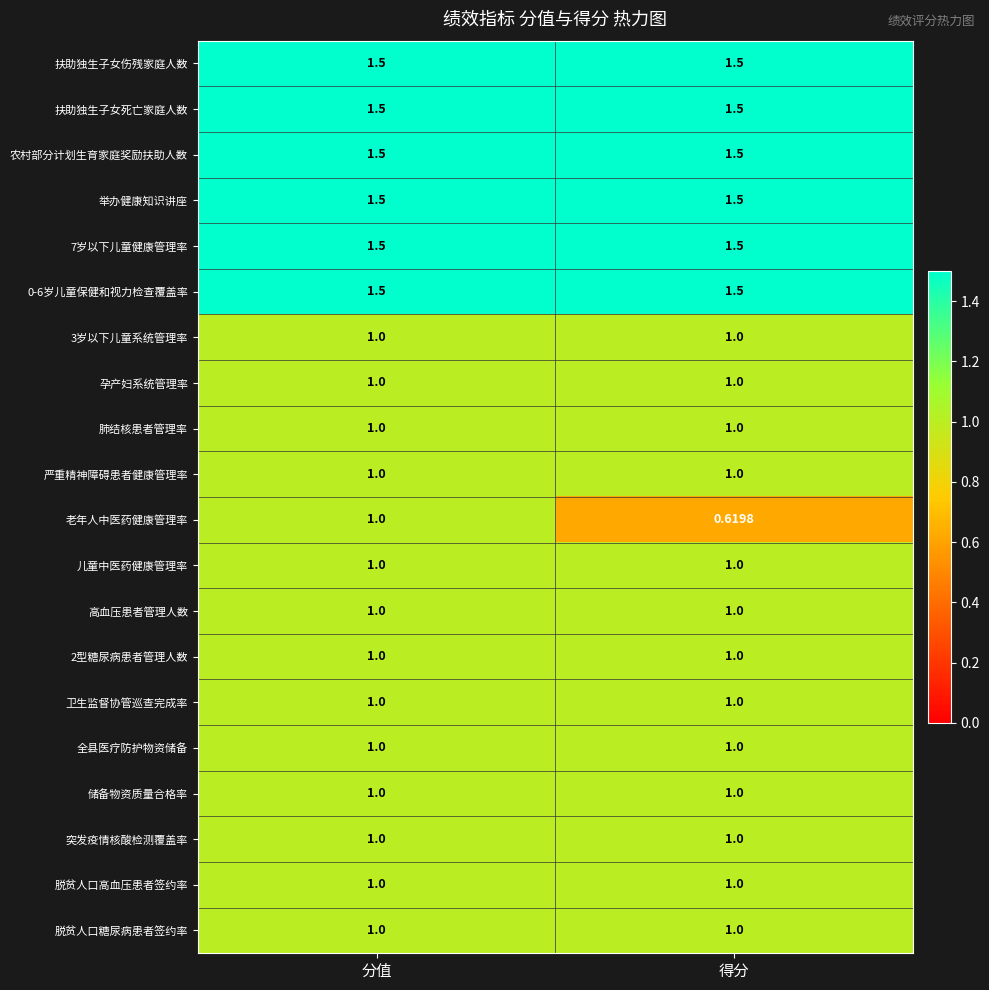

Which series changed the most between 分值 and 得分?

老年人中医药健康管理率